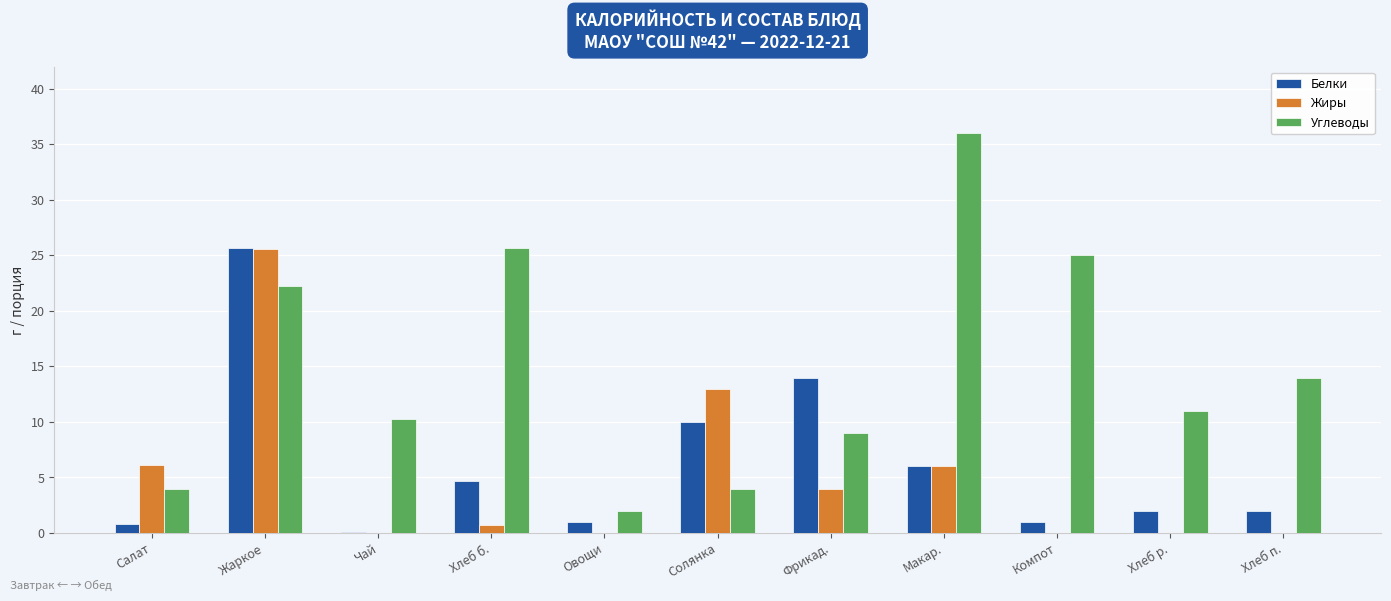

Between Чай and Овощи, which series saw the biggest shift?

Углеводы